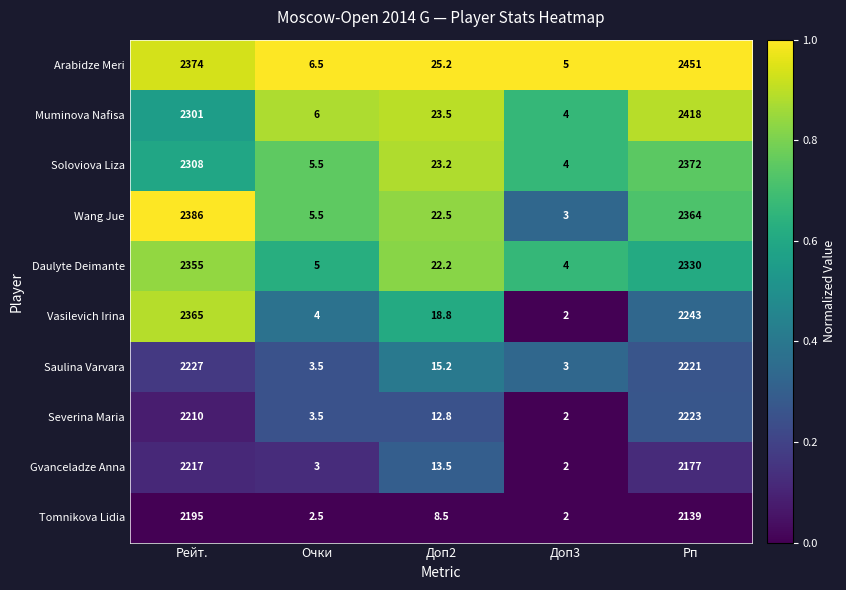

How many categories are shown in the chart?

5